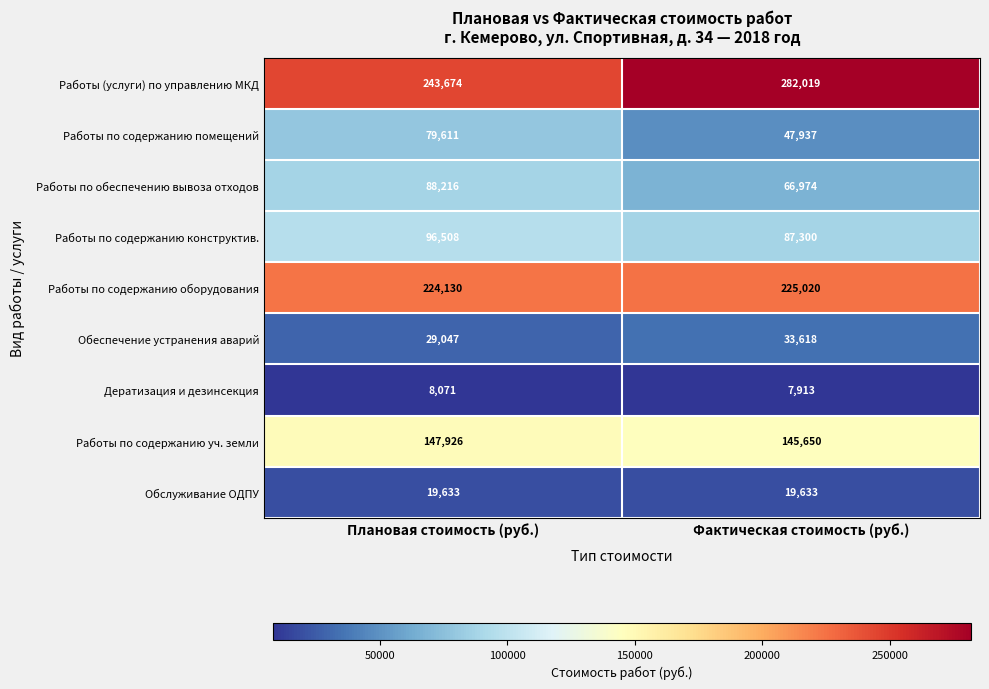

How many series are shown in this chart?

9